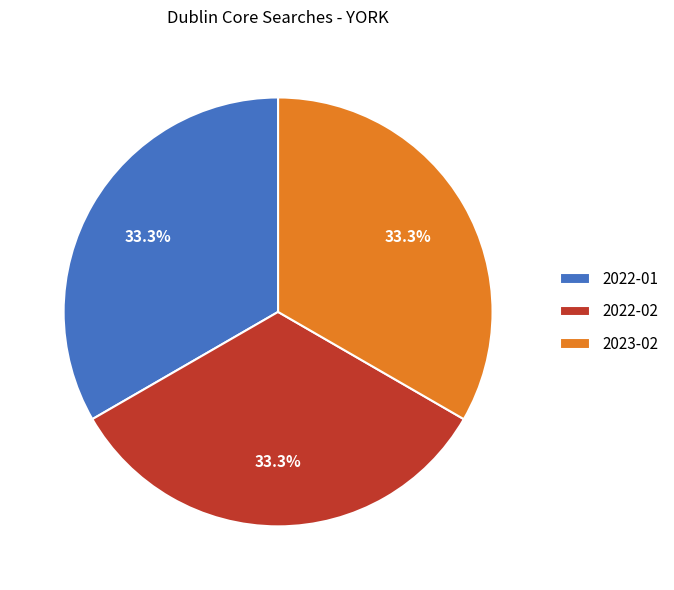

True or false: 2023-02 accounts for 33% of the total.

True